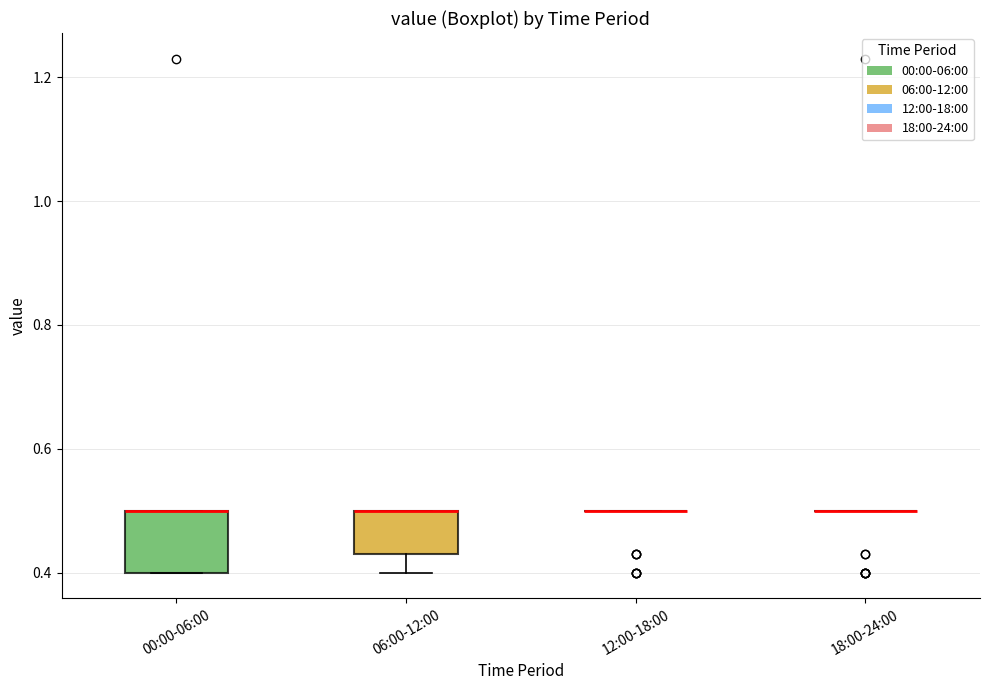

Reading left to right, read every box against the y-axis: the position of its median line, the range the box covers, and the ends of its whiskers. The values are not printed on the chart, so give them approximately, as read against the axis.

00:00-06:00: median 0.50 (drawn on the box's upper edge), box 0.40 to 0.50, whiskers 0.40 to 0.50
06:00-12:00: median 0.50 (drawn on the box's upper edge), box 0.44 to 0.50, whiskers 0.40 to 0.50
12:00-18:00: box collapsed to a line at 0.50, whiskers 0.50 to 0.50
18:00-24:00: box collapsed to a line at 0.50, whiskers 0.50 to 0.50